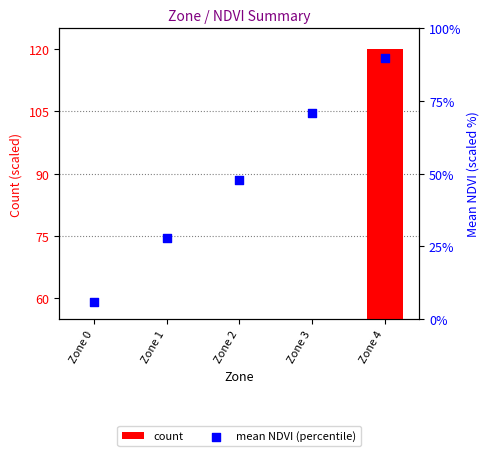

Which series has the largest Y range (max minus min)?

count